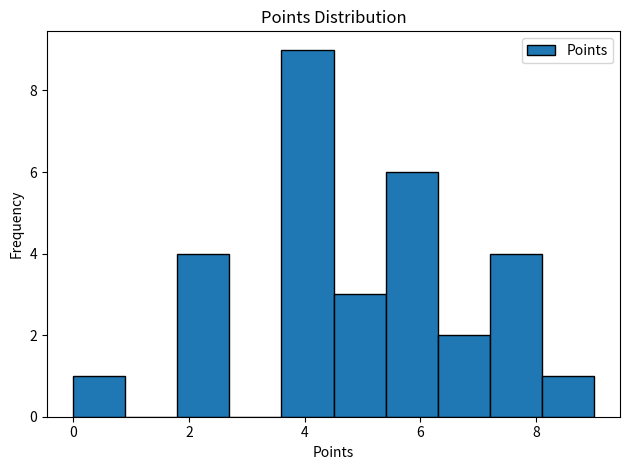

Reading left to right, transcribe this chart: for each bar, give the range it covers on the x-axis and its height. Neither the bar edges nor the heights are printed on the chart, so give them approximately, as read against the axes.

0.0 to 0.9: 1
0.9 to 1.8: 0
1.8 to 2.7: 4
2.7 to 3.6: 0
3.6 to 4.5: 9
4.5 to 5.4: 3
5.4 to 6.3: 6
6.3 to 7.2: 2
7.2 to 8.1: 4
8.1 to 9.0: 1